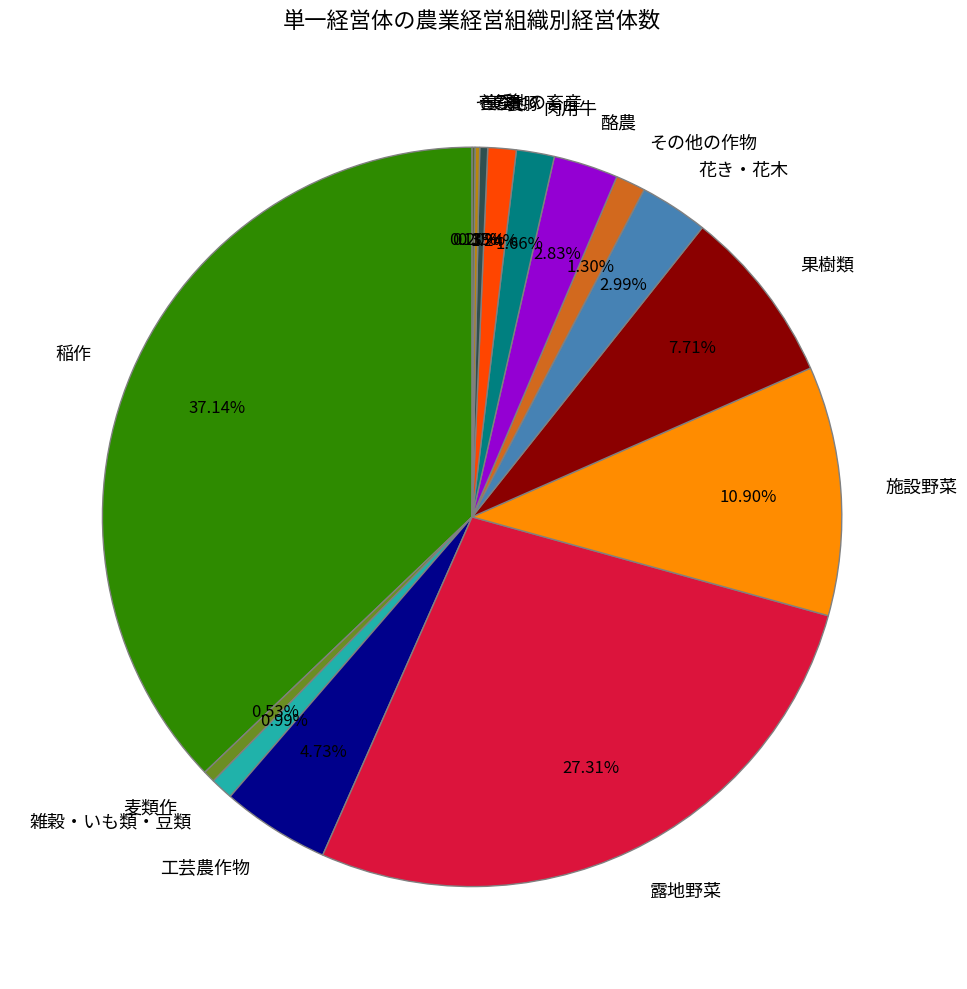

Which has a higher value, 麦類作 or その他の作物?

その他の作物